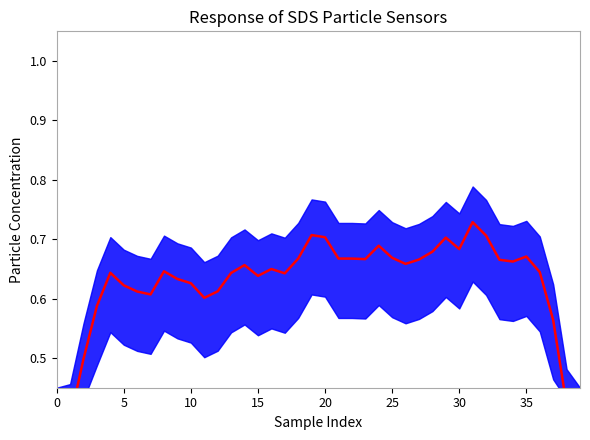

What is the difference between the maximum and minimum values?

0.4